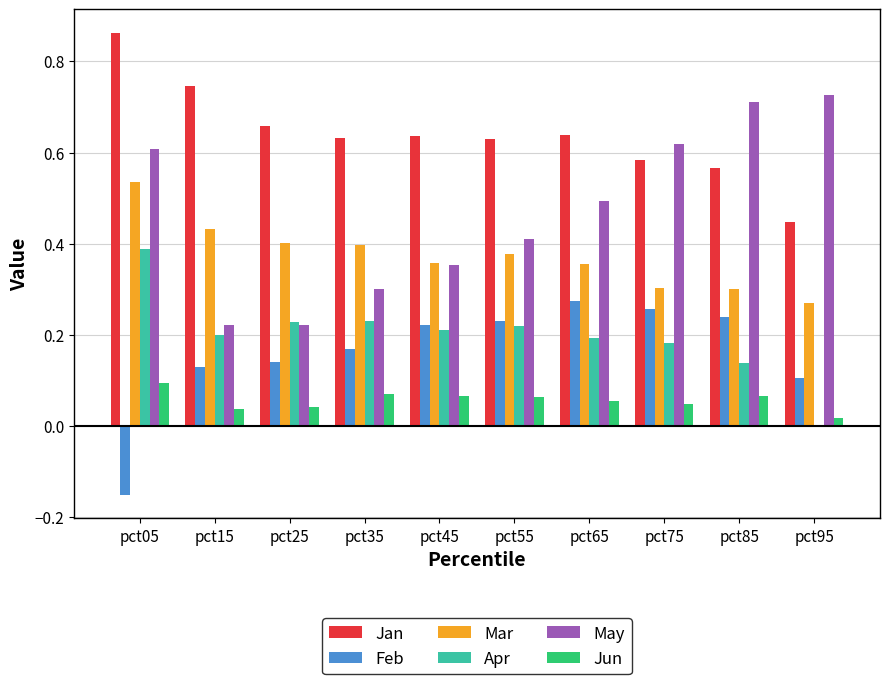

The Jan series shows 0.9 at pct55. True or false?

False